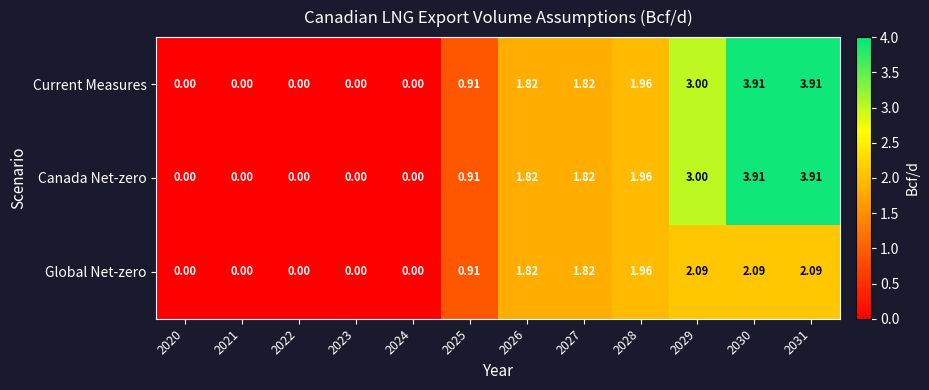

Is the value of Canada Net-zero at 2021 greater than the value of Global Net-zero at 2031?

No